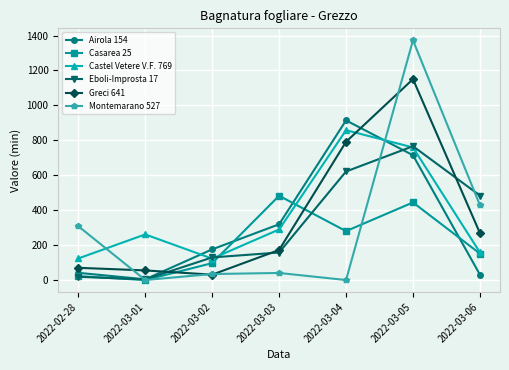

At which category does Airola 154 reach its first local peak?

2022-03-04